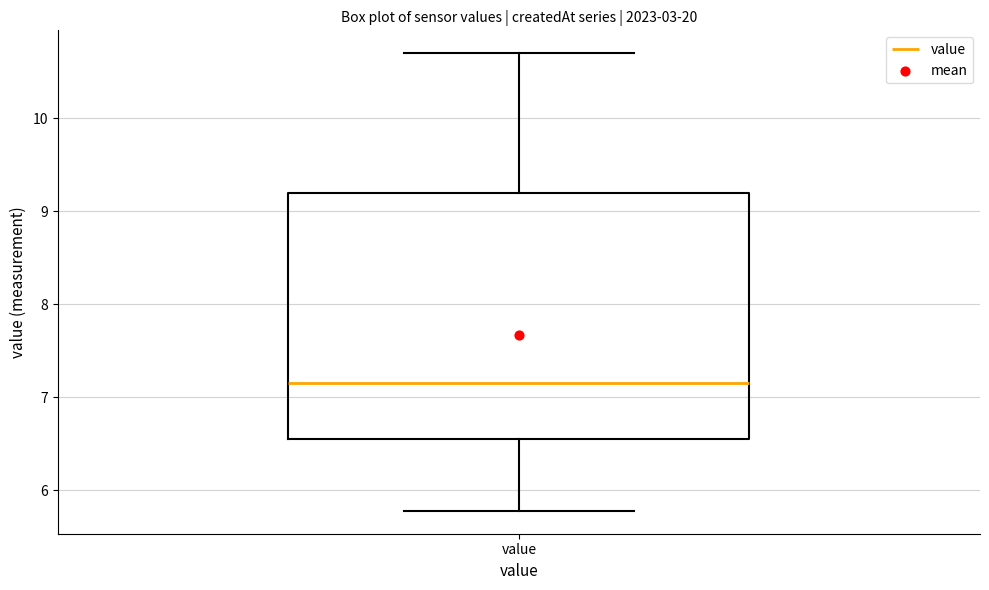

Where does the median line of the box for value sit on the y-axis? The values are not printed on the chart, so give them approximately, as read against the axis.

7.2